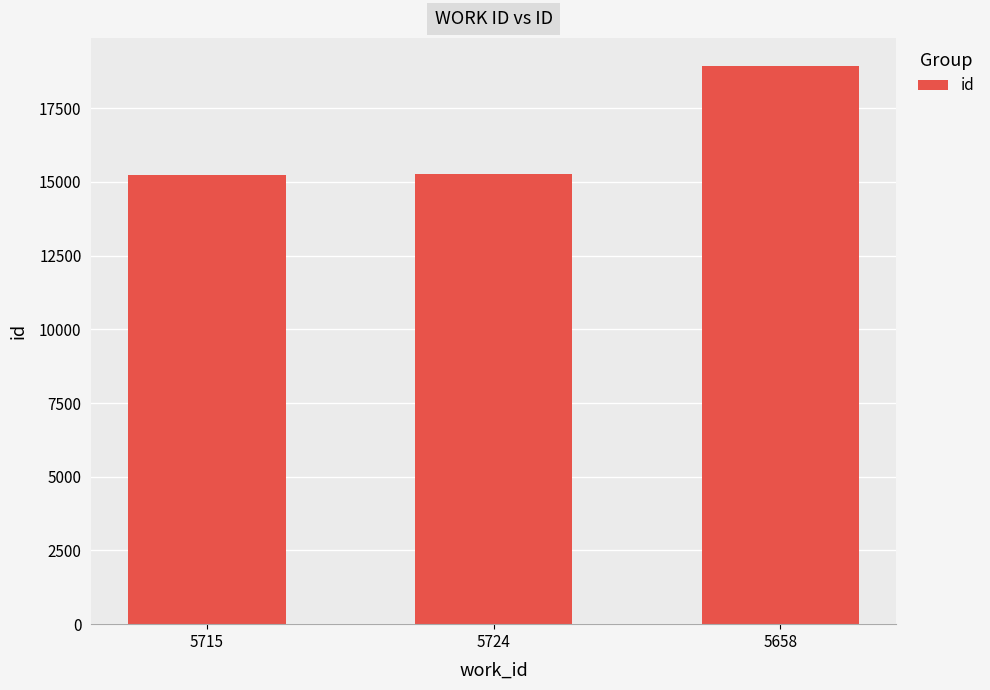

Where is the data nearest to the value 17084?

5724